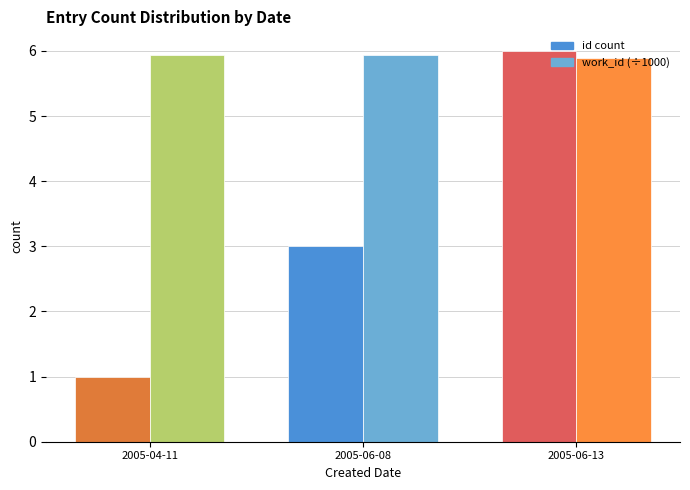

Rank the series by their average value, from lowest to highest.

id count, work_id (÷1000)